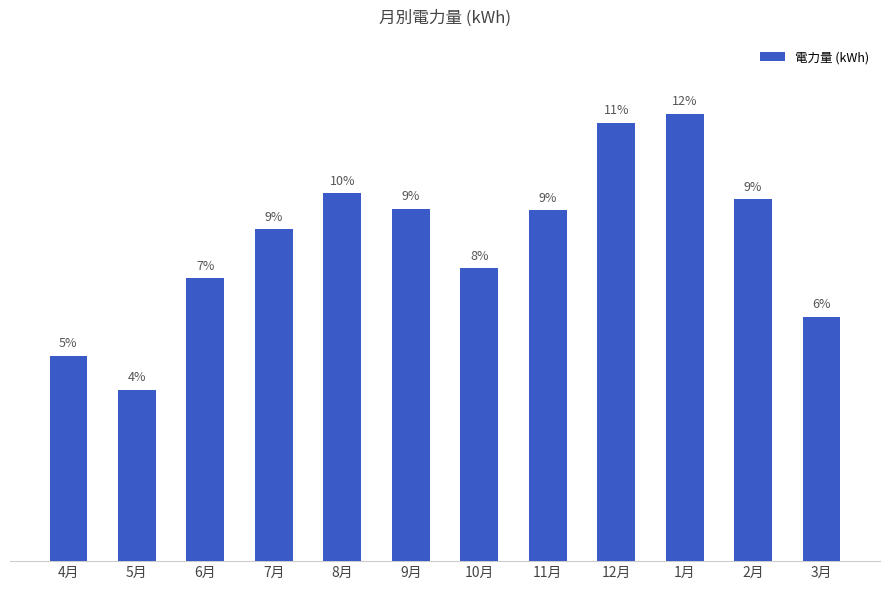

List the labels in order of value, largest first.

1月, 12月, 8月, 2月, 9月, 11月, 7月, 10月, 6月, 3月, 4月, 5月